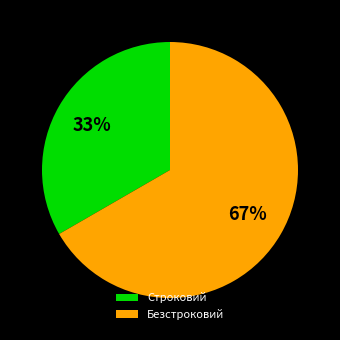

How many segments does this pie chart have?

2